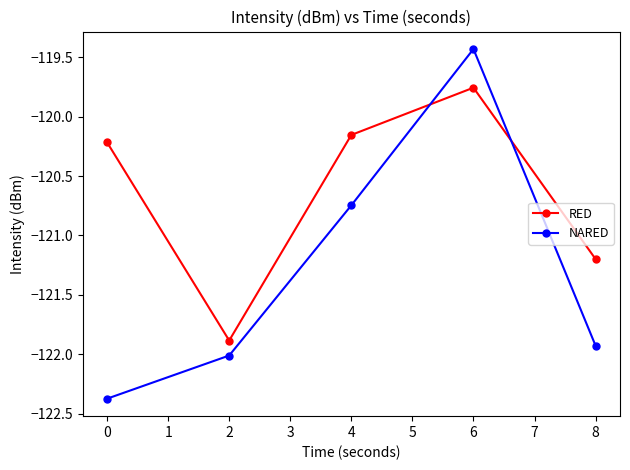

What is the spread (max minus min) of values at 4?

0.6